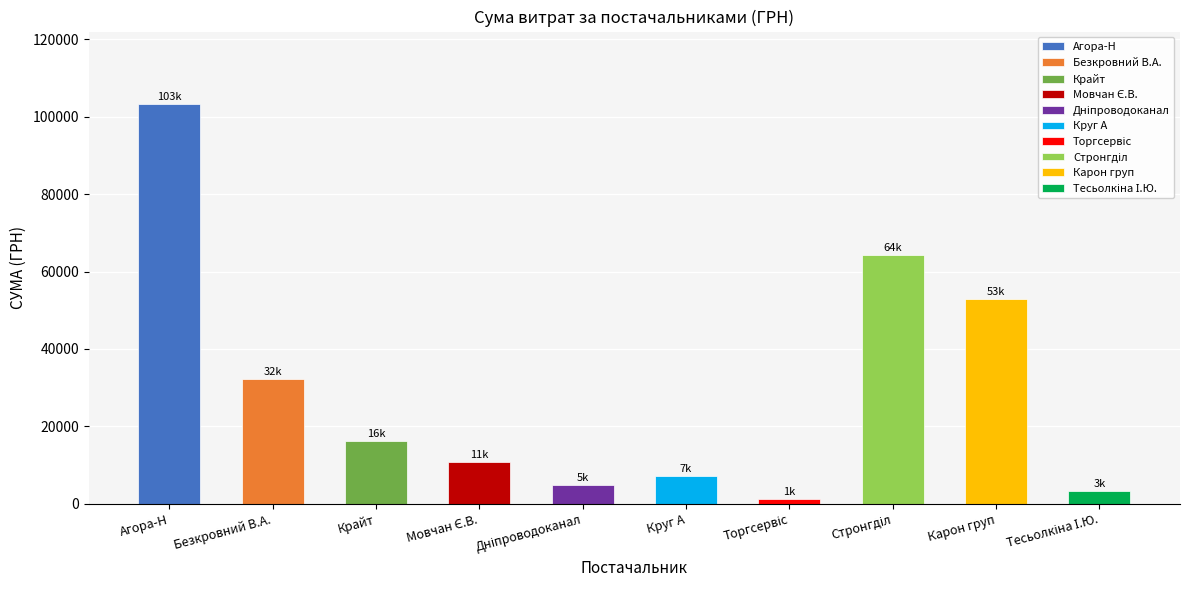

Is it true that the value at ФОП "Мовчан Є.В." is 10854.2?

True